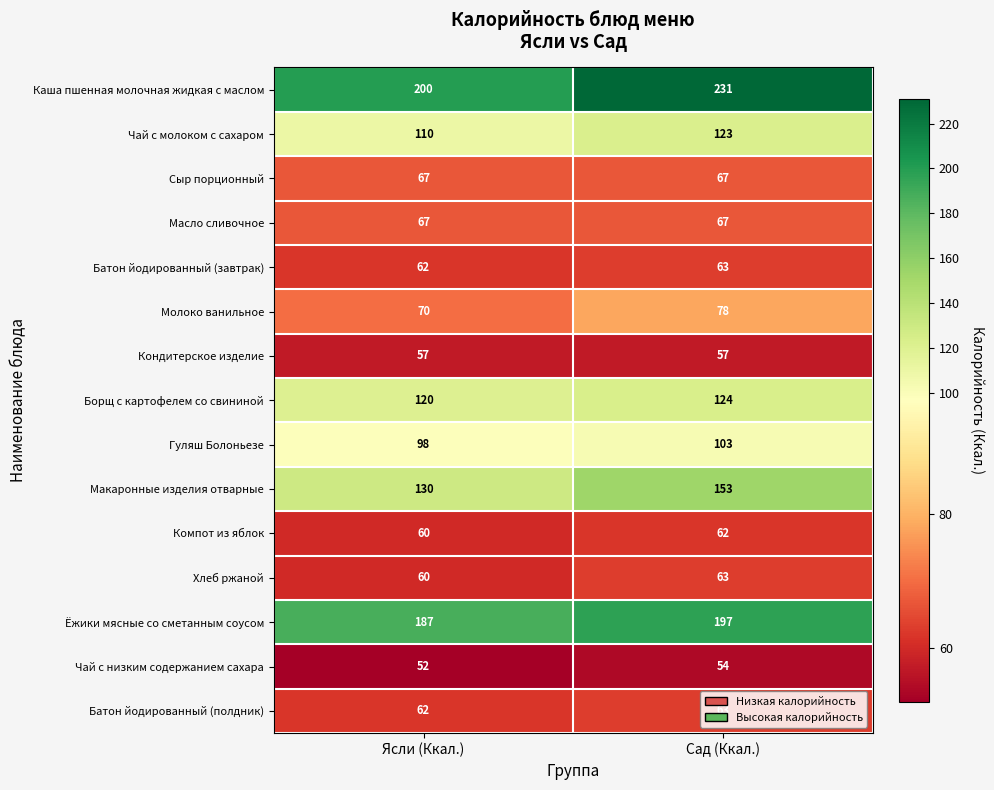

What is the difference between the maximum and minimum values in the Хлеб ржаной series?

3